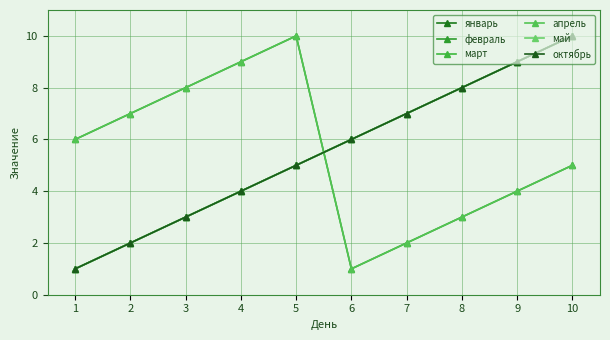

Does the chart have visible grid lines?

Yes